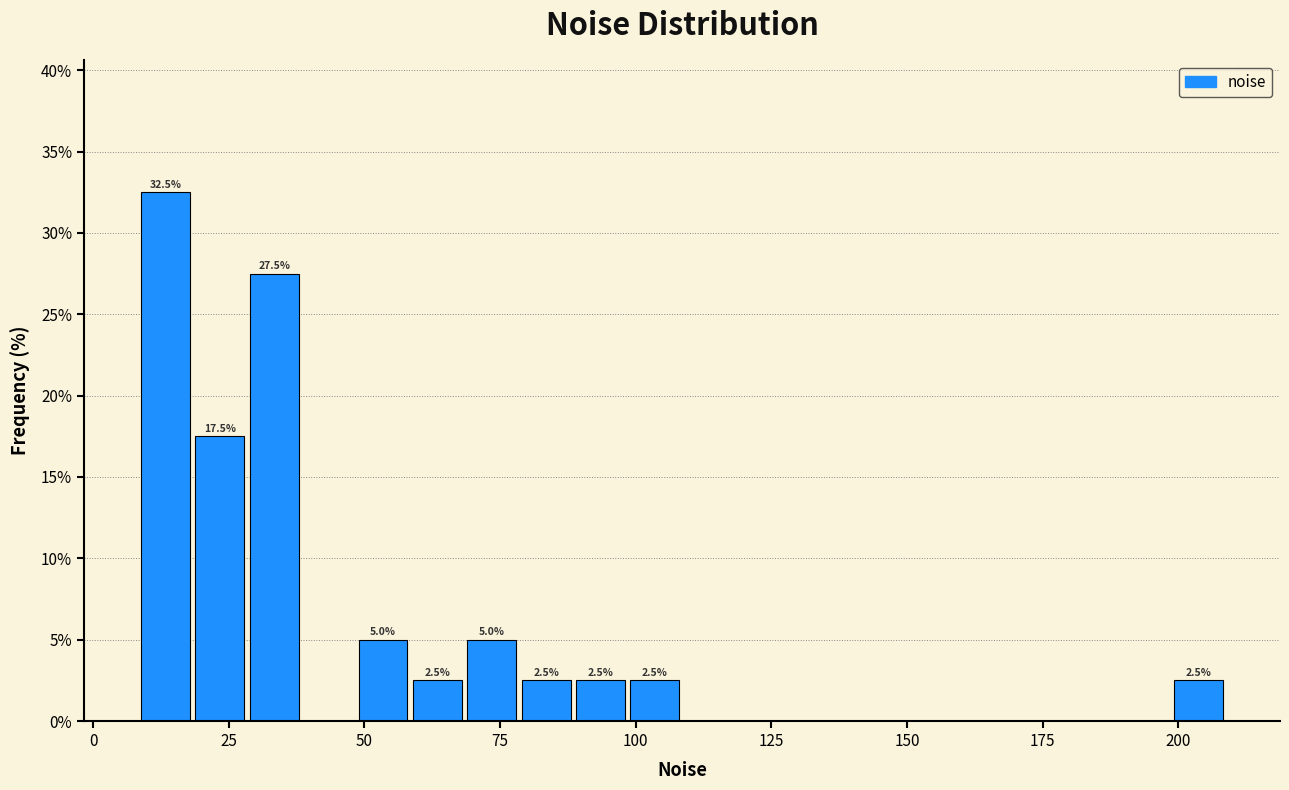

Around what value on the x-axis is the tallest bar? Give the approximate position of its centre, as read against the axis.

15